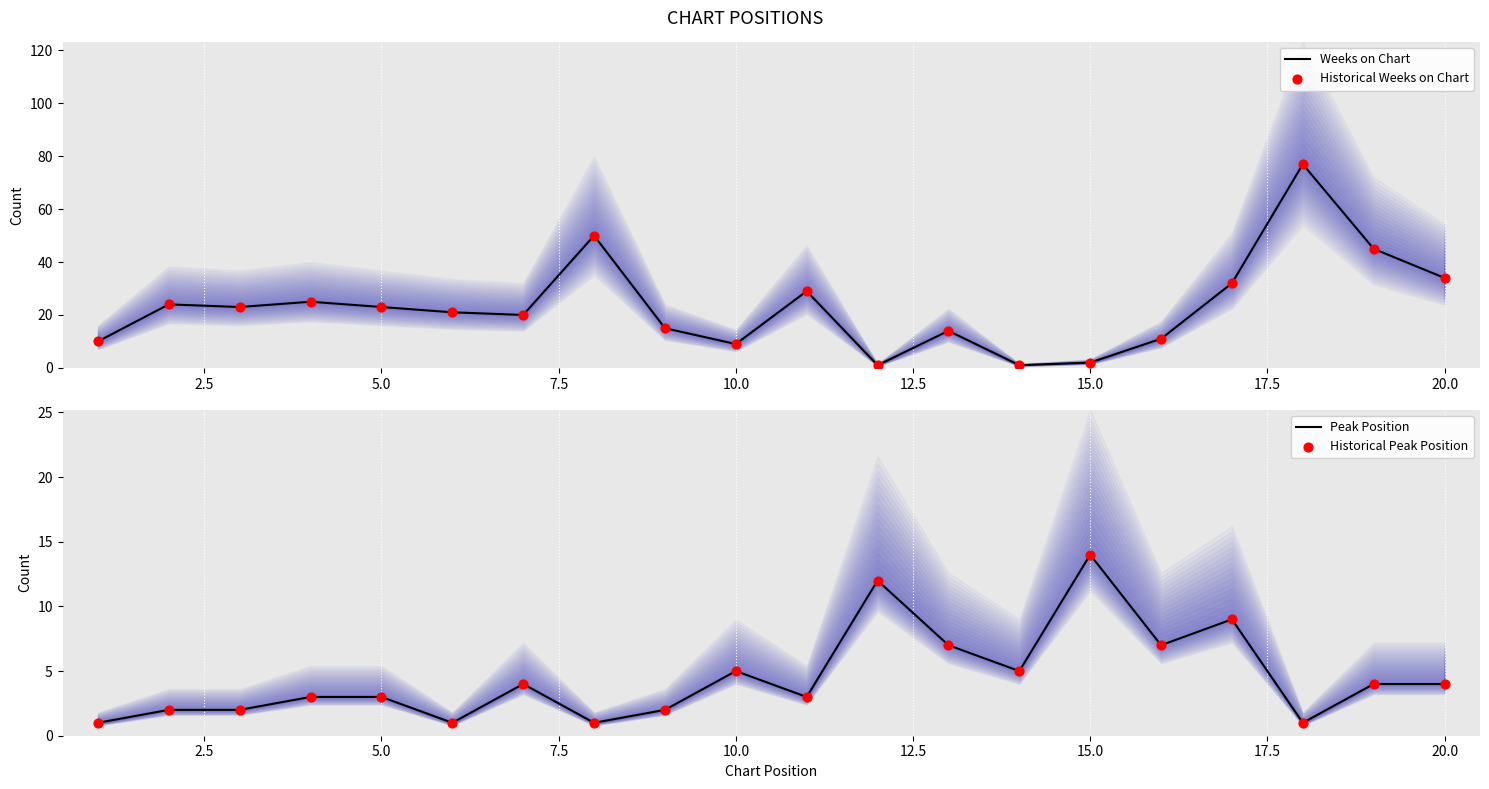

At how many categories does at least one series exceed 14?

13